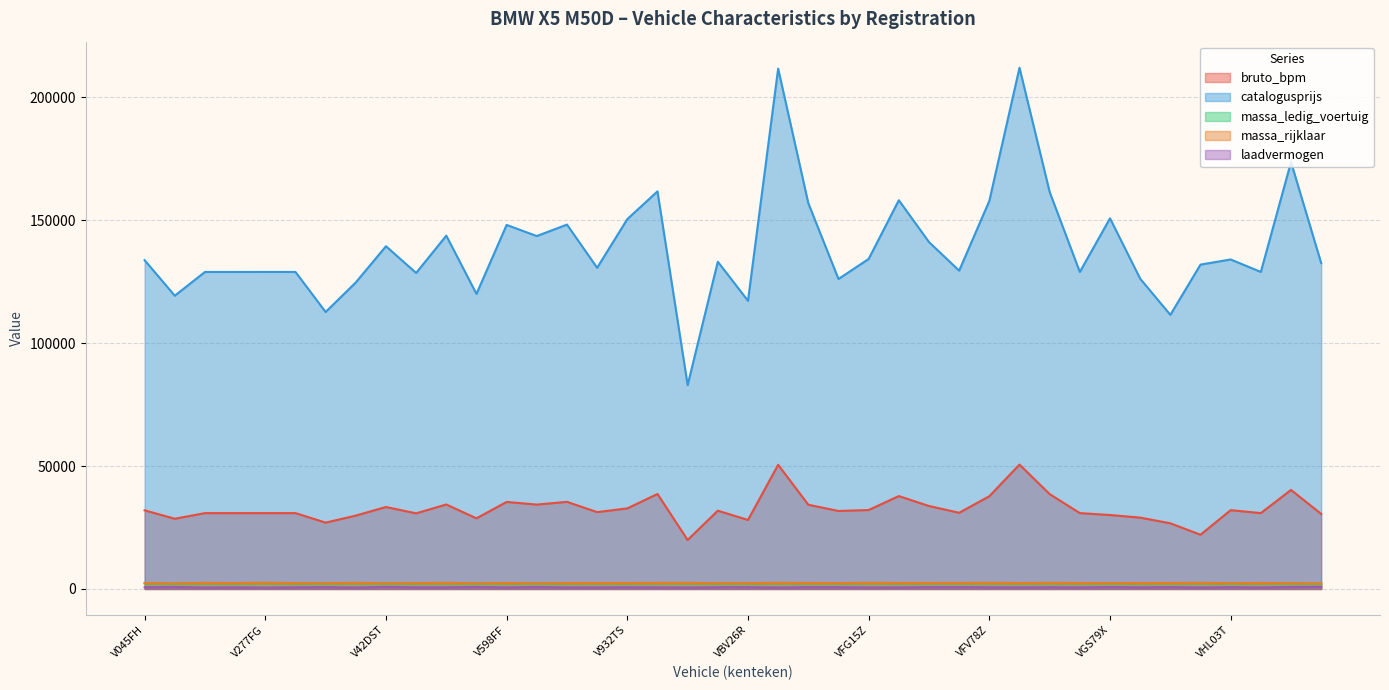

At which category is the sum across all series the highest?

VGD27N